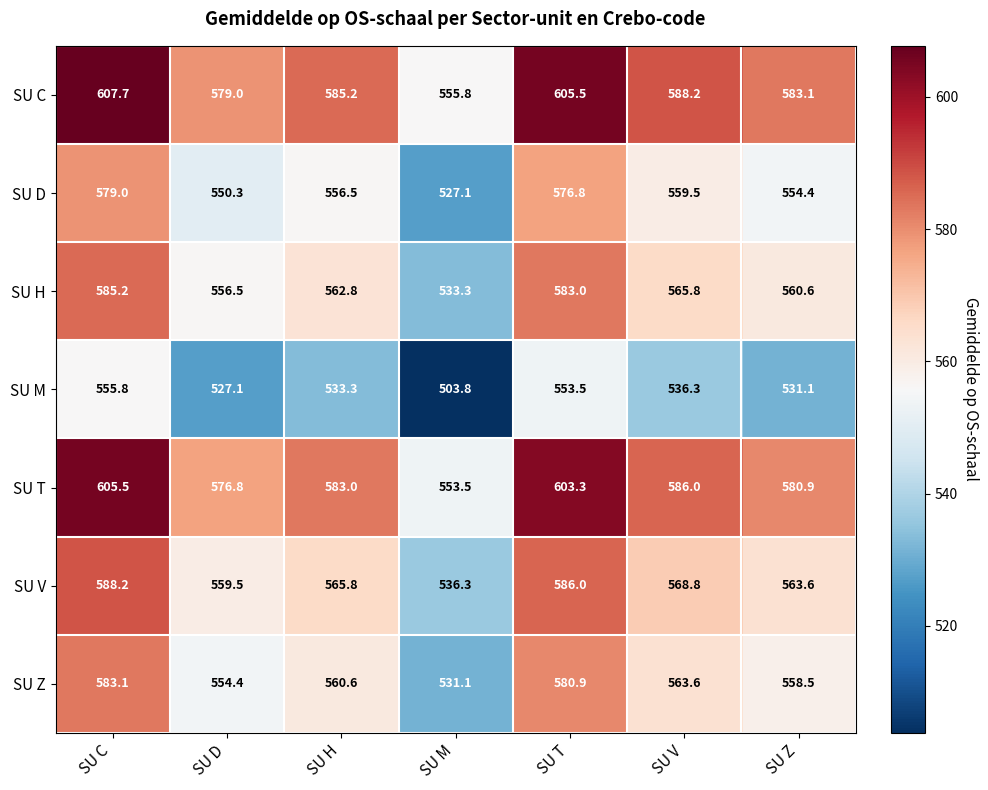

Is it true that SU H equals 562.8 at SU H?

True